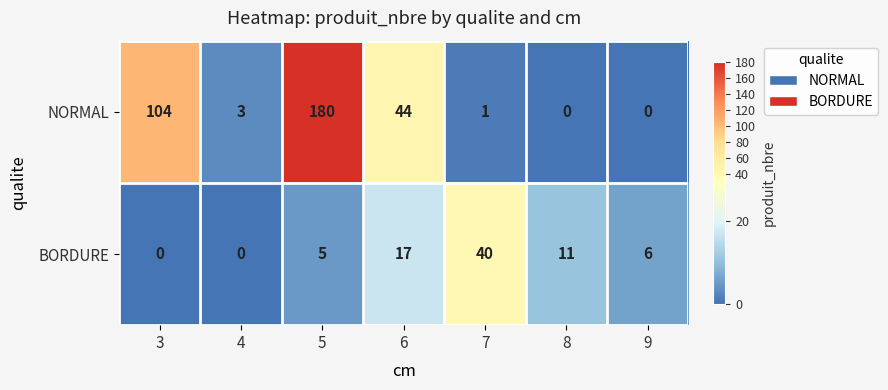

At which label does NORMAL reach its peak?

5